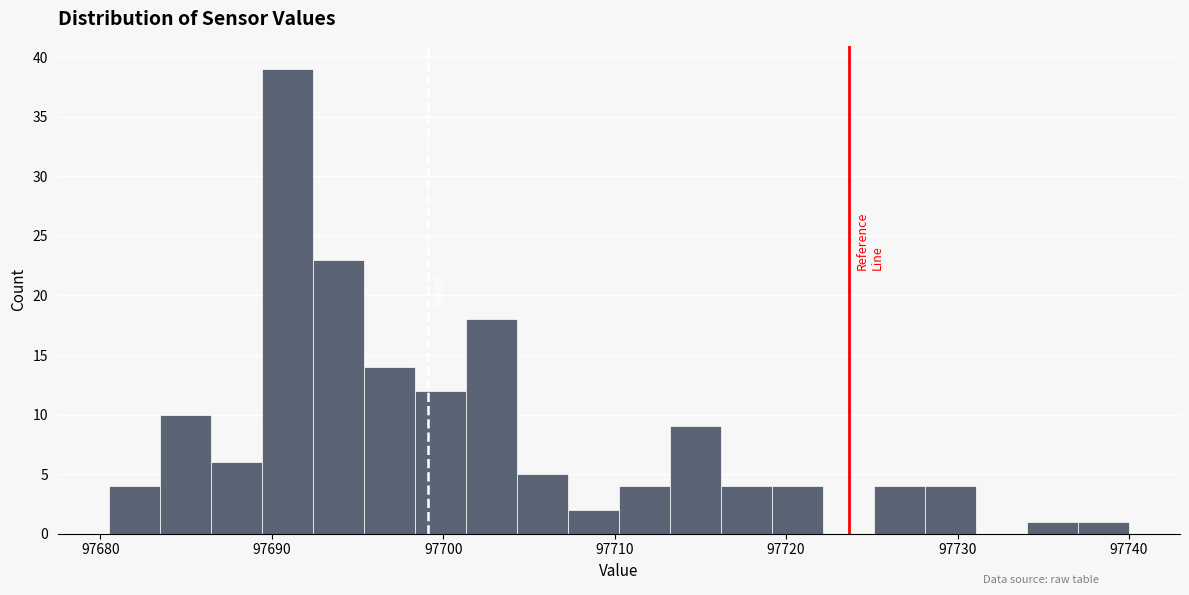

Around what value on the x-axis is the tallest bar? Give the approximate position of its centre, as read against the axis.

97691